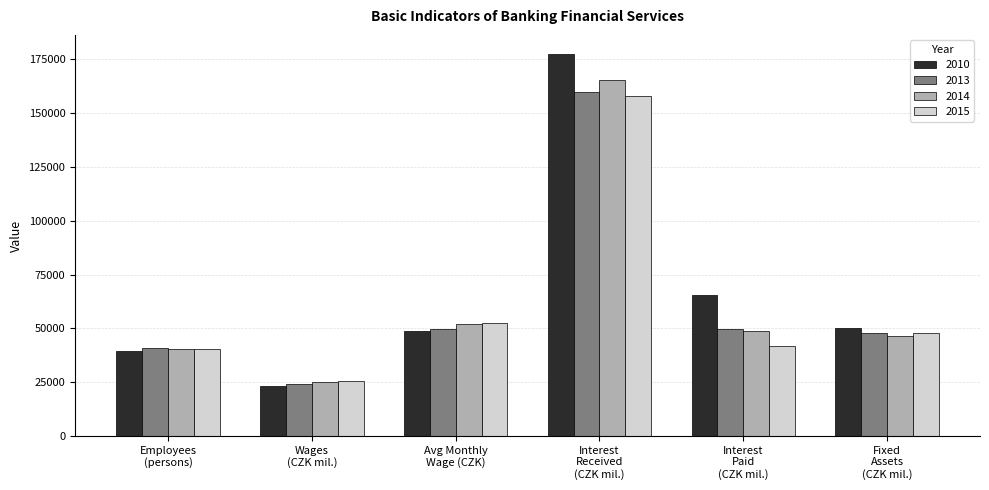

Where does the 2010 series first go above 50191?

Interest
Received
(CZK mil.)